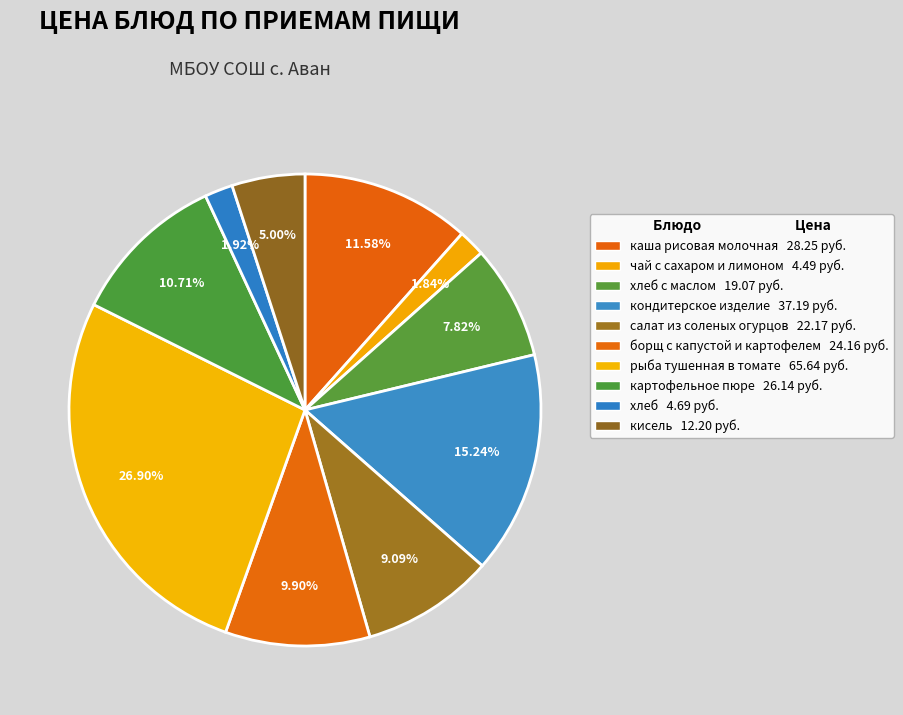

How many slices are in this pie chart?

10